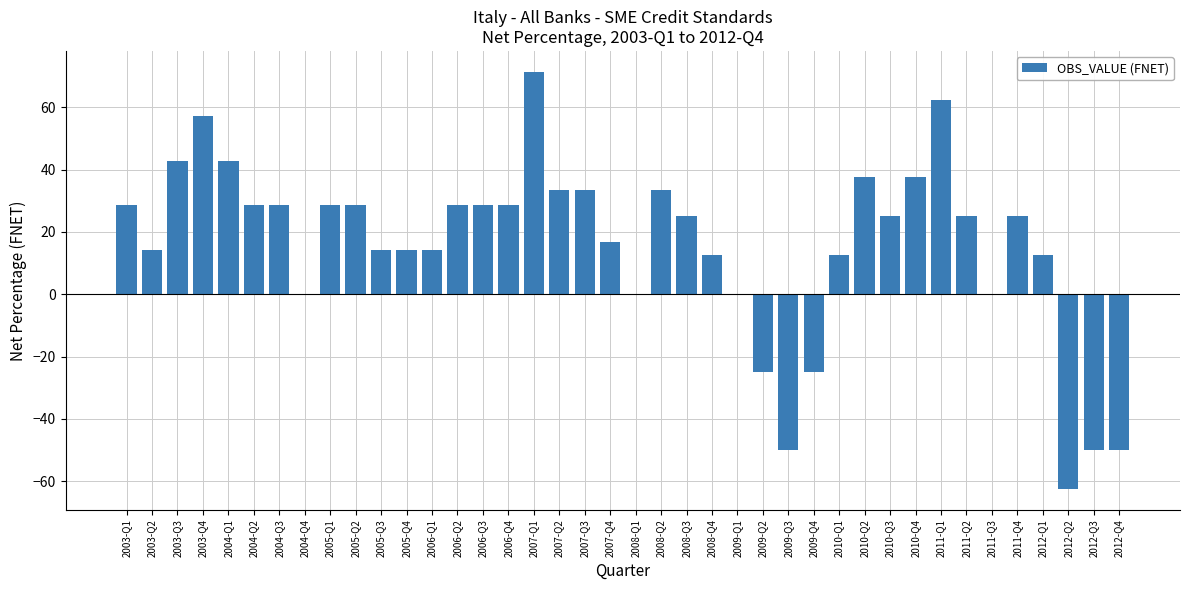

What is the sum of the values at 2011-Q3 and 2004-Q2?

28.6